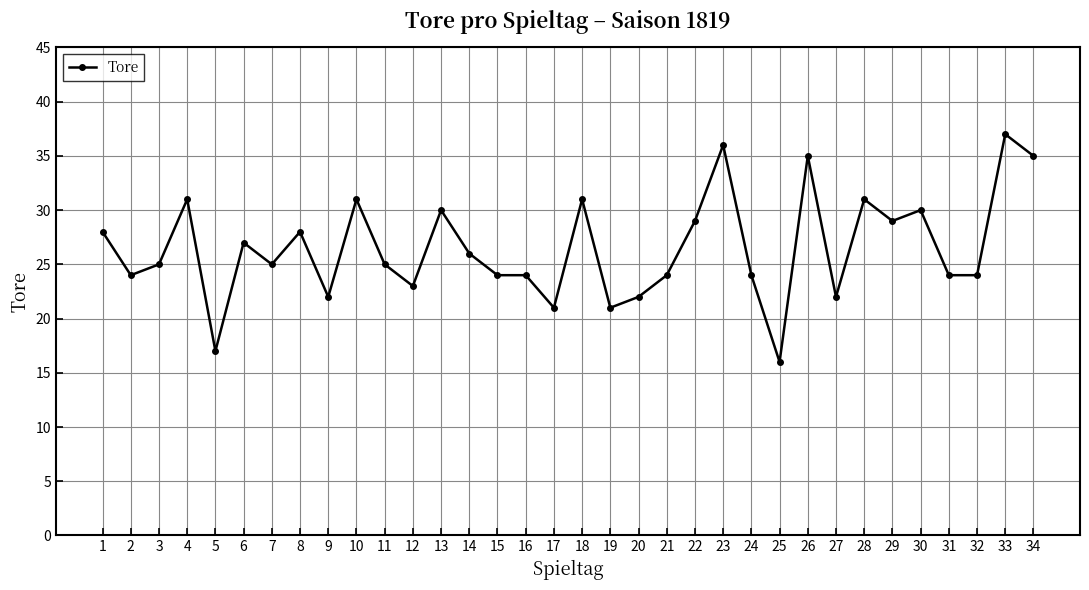

What is the maximum value shown in the chart?

37